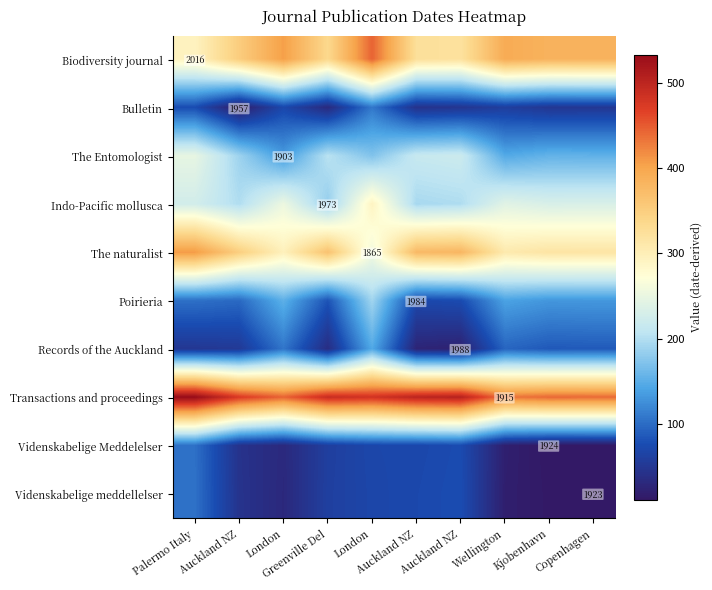

What is the smallest value displayed?

11